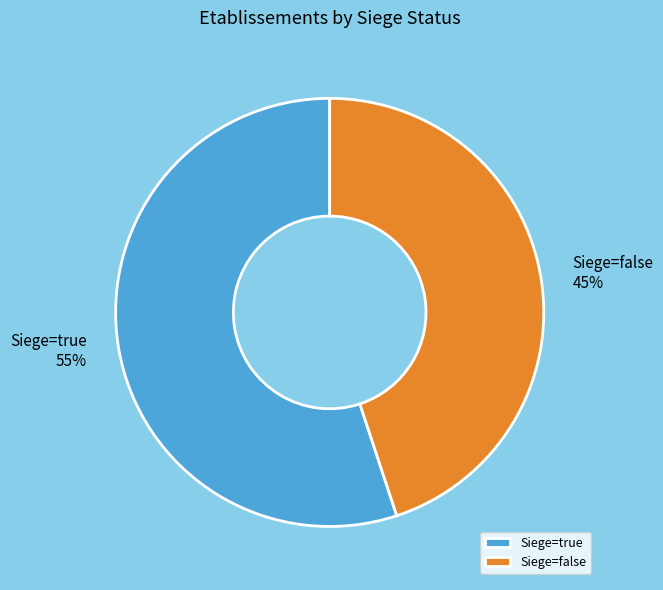

Which slice is the smallest?

Siege=false